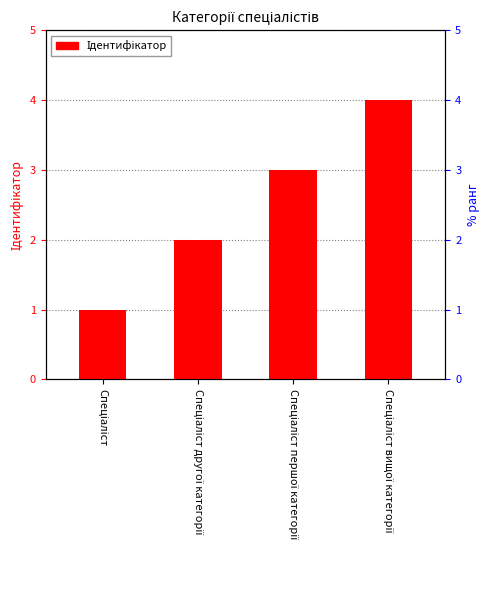

List the labels in order of value, largest first.

Спеціаліст вищої категорії, Спеціаліст першої категорії, Спеціаліст другої категорії, Спеціаліст